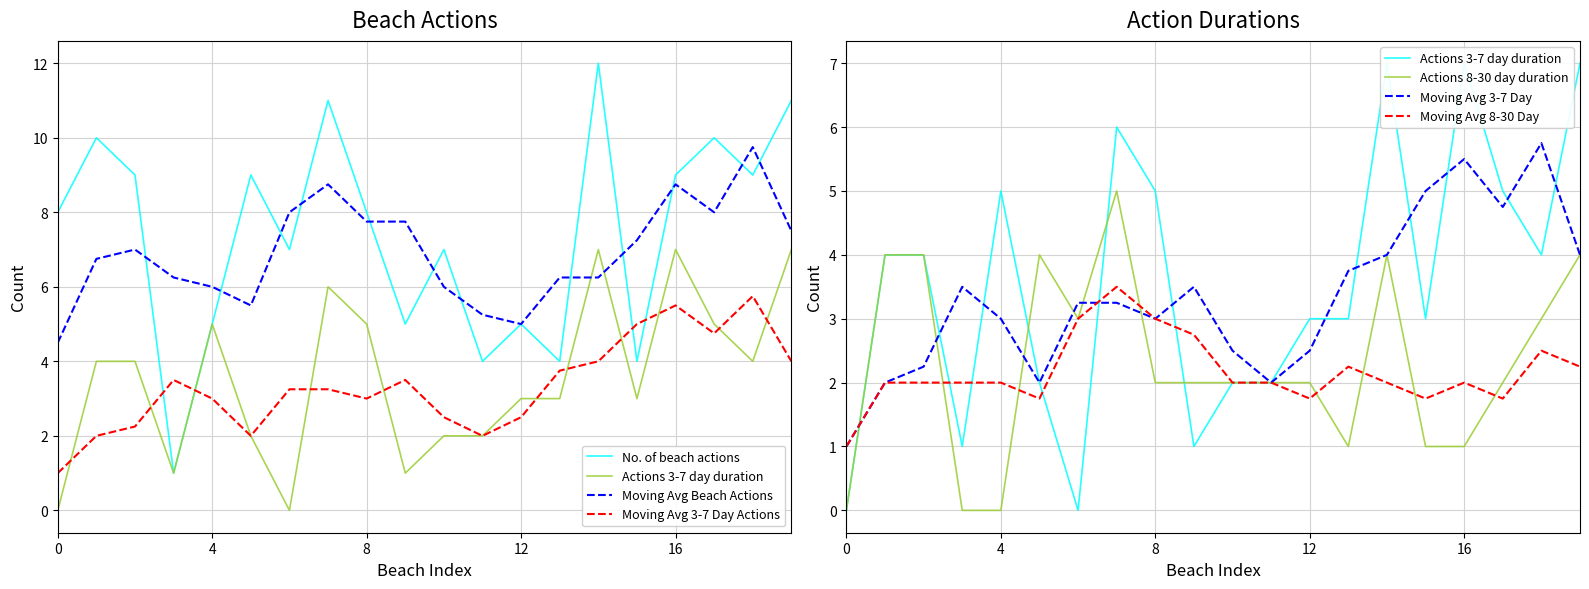

True or false: No. of actions of 8-30 day duration has a value of 9 at ALOFAU.

False